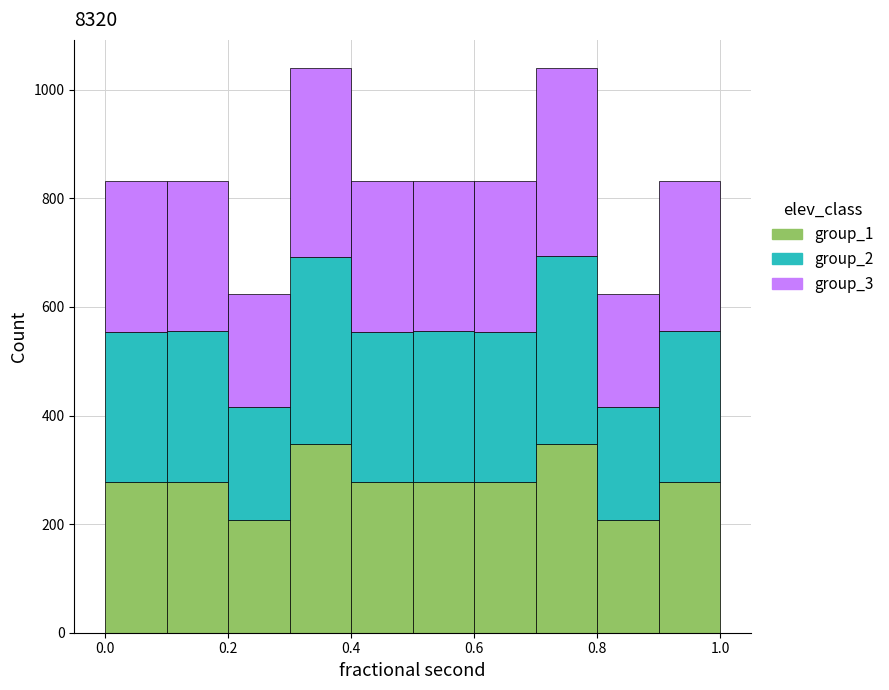

What is the total height of the stacked bar covering 0.6 to 0.7 on the x-axis? The values are not printed on the chart, so give them approximately, as read against the axis.

840